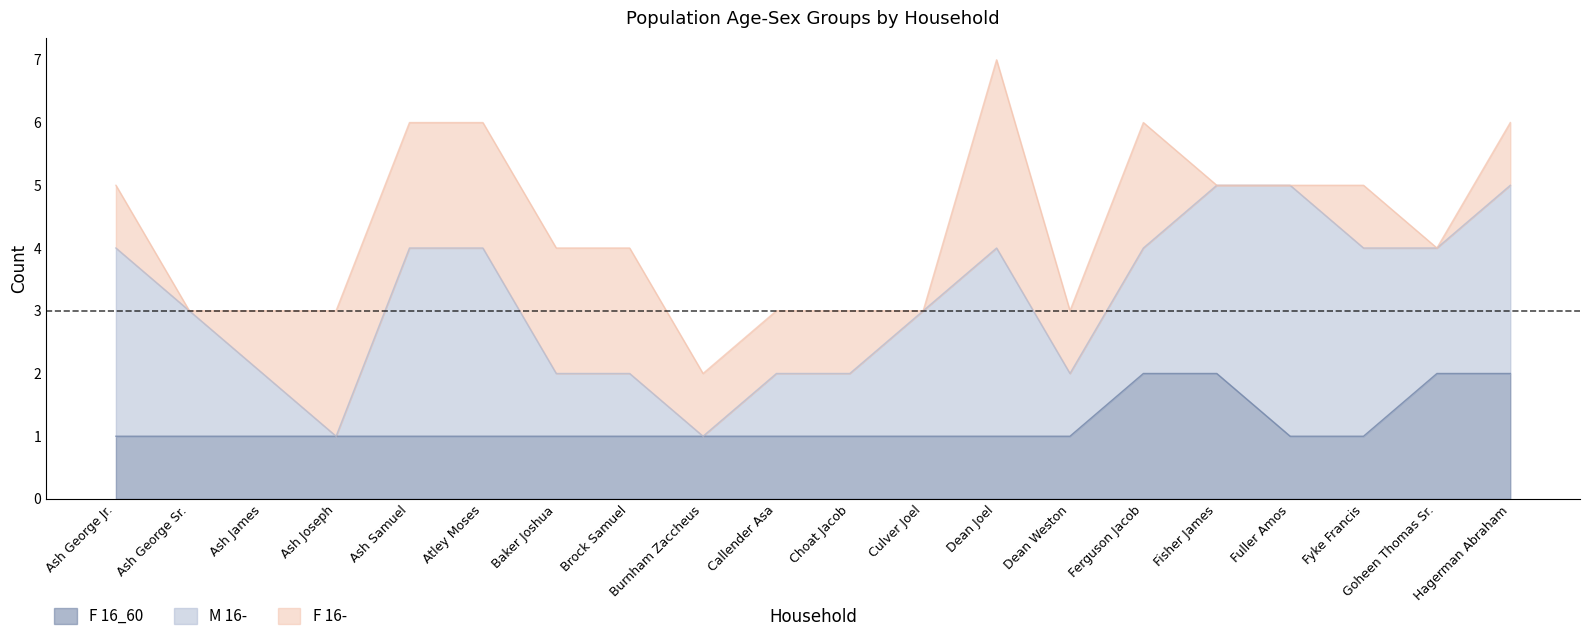

What is the value of the M 16- point at the 7th from the left?

1